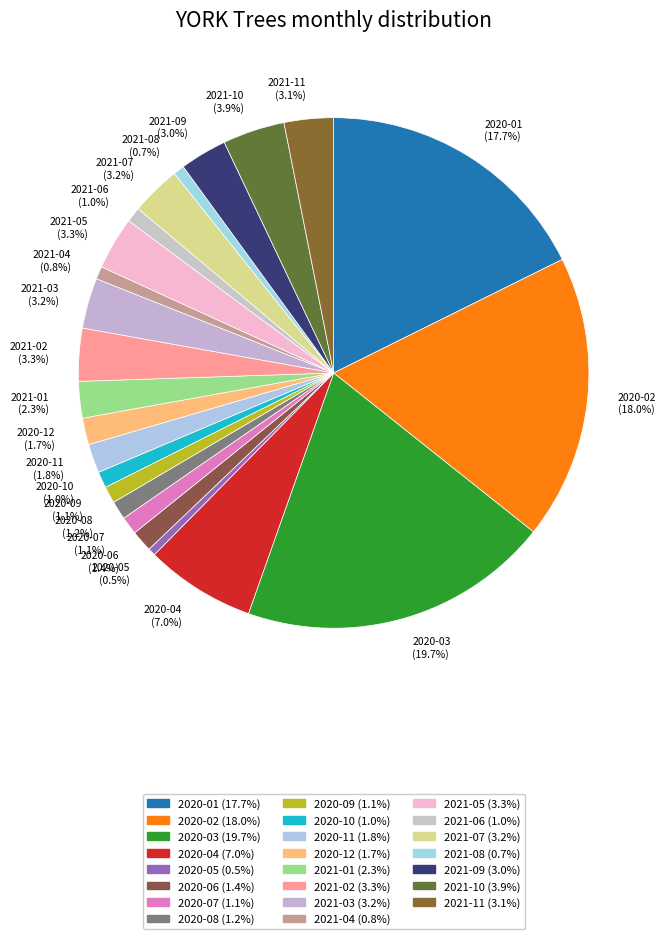

To the nearest percent, what portion does 2020-09 represent?

1%